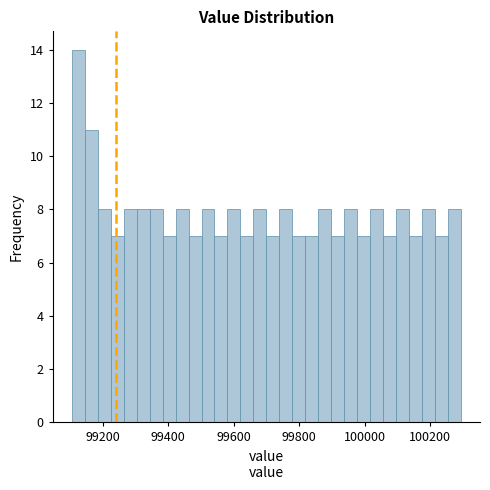

Around what value on the x-axis is the tallest bar? Give the approximate position of its centre, as read against the axis.

99120